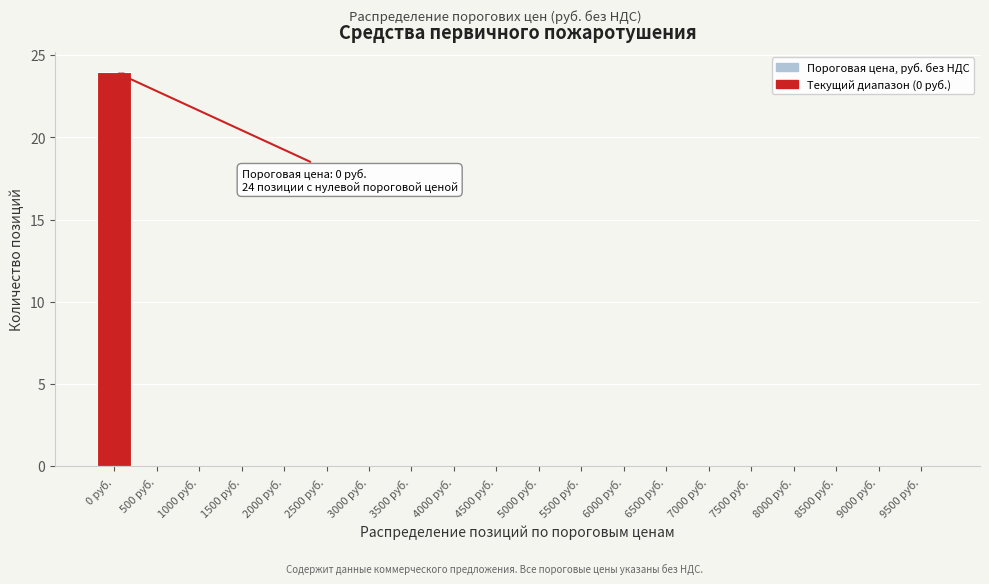

Which category has the highest value across all series?

0 руб.